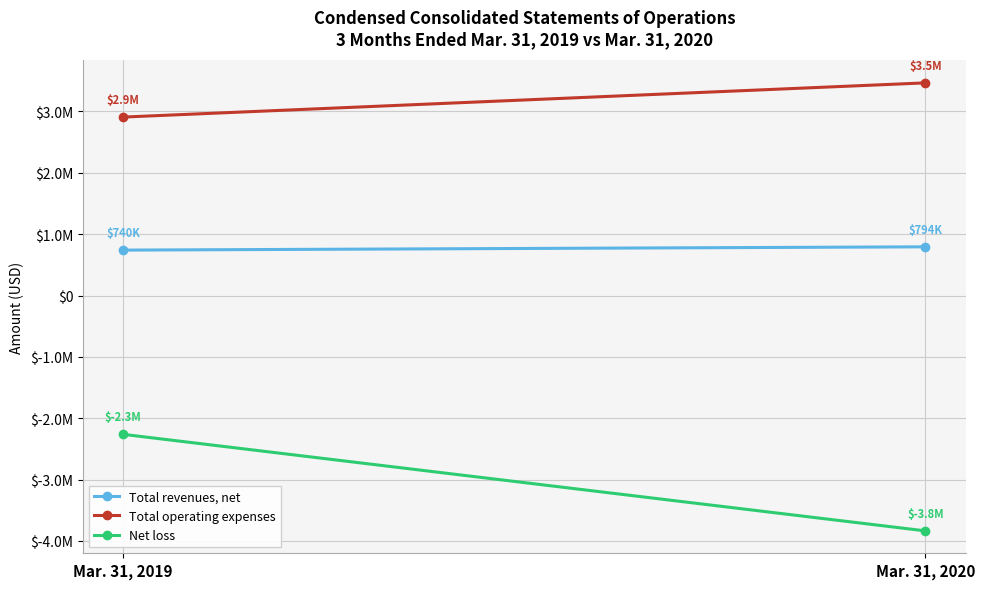

What value does the Total revenues, net series have at Mar. 31, 2019?

740378